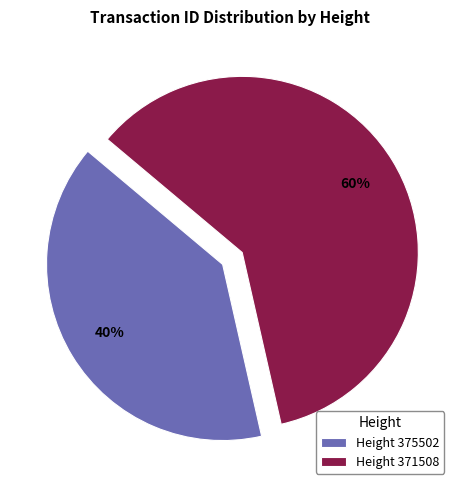

What percentage is the Height 375502 slice, to the nearest percent?

40%